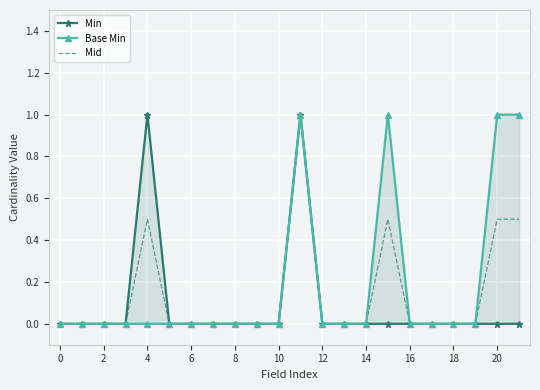

How many distinct data groups are displayed?

3